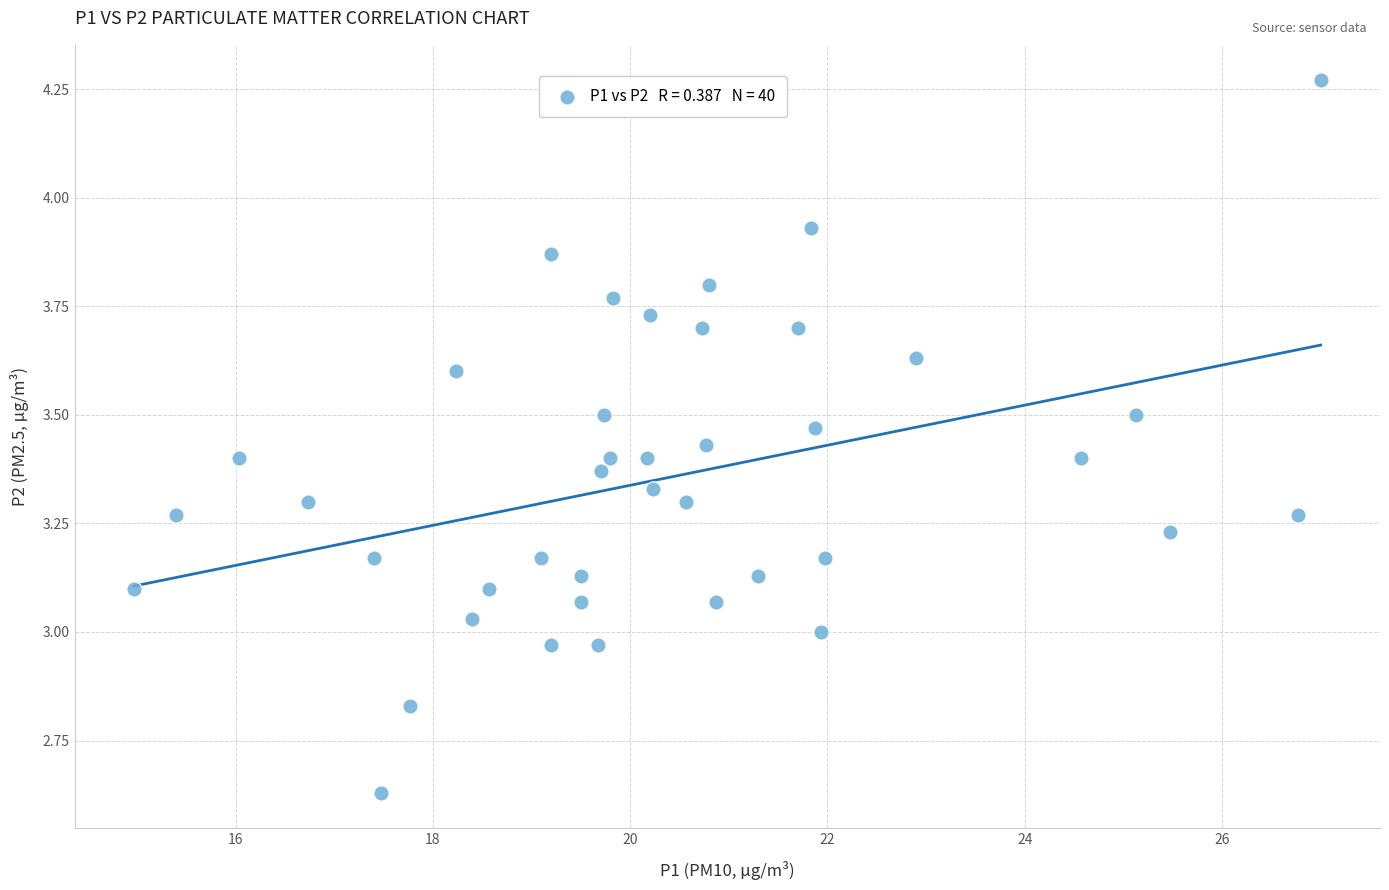

What is the range of Y values (max minus min)?

1.6